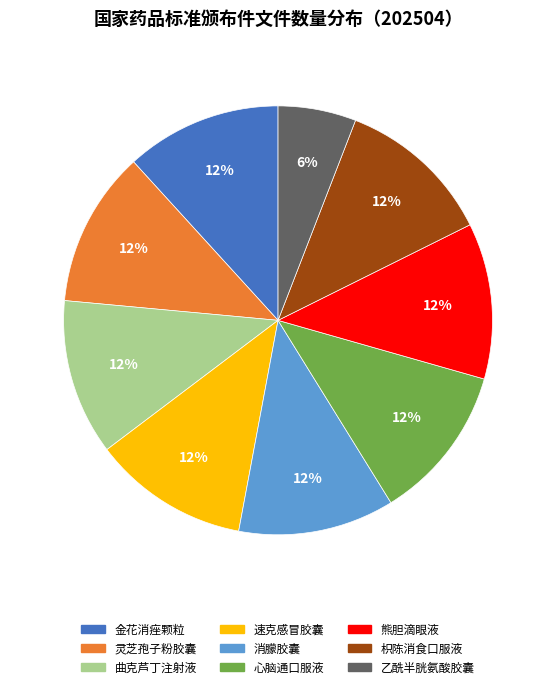

Is there a majority slice in this chart?

No